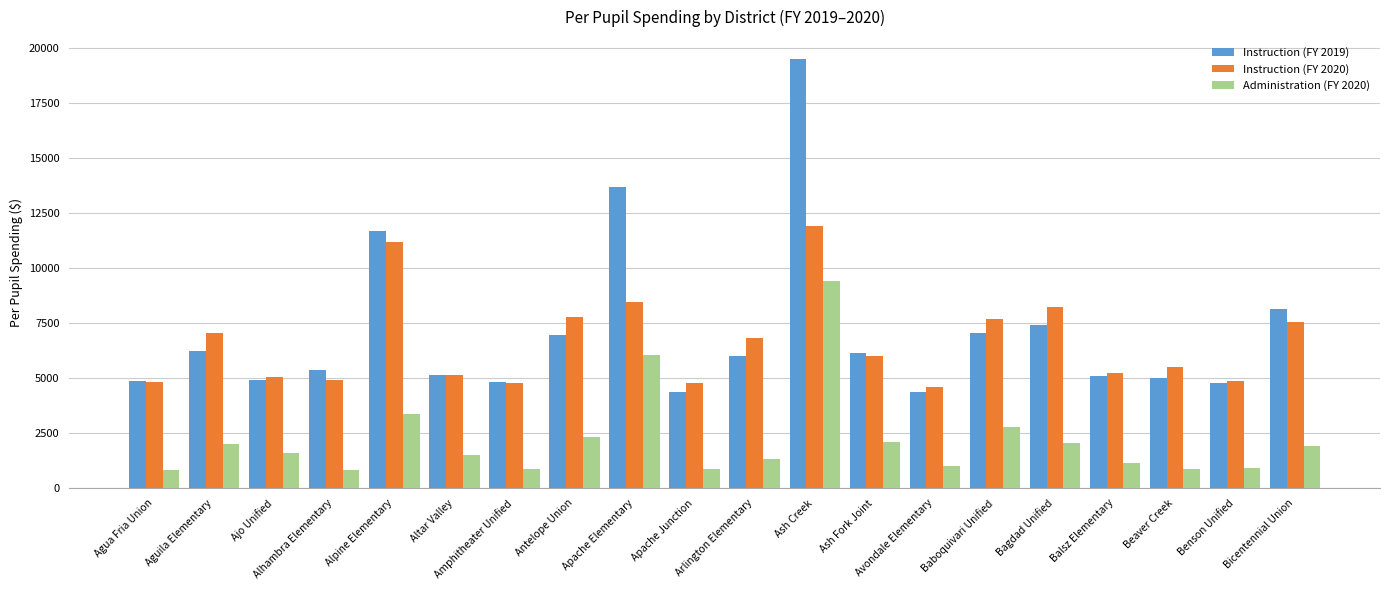

How many values in the Administration (FY 2020) series are below 1590?

10